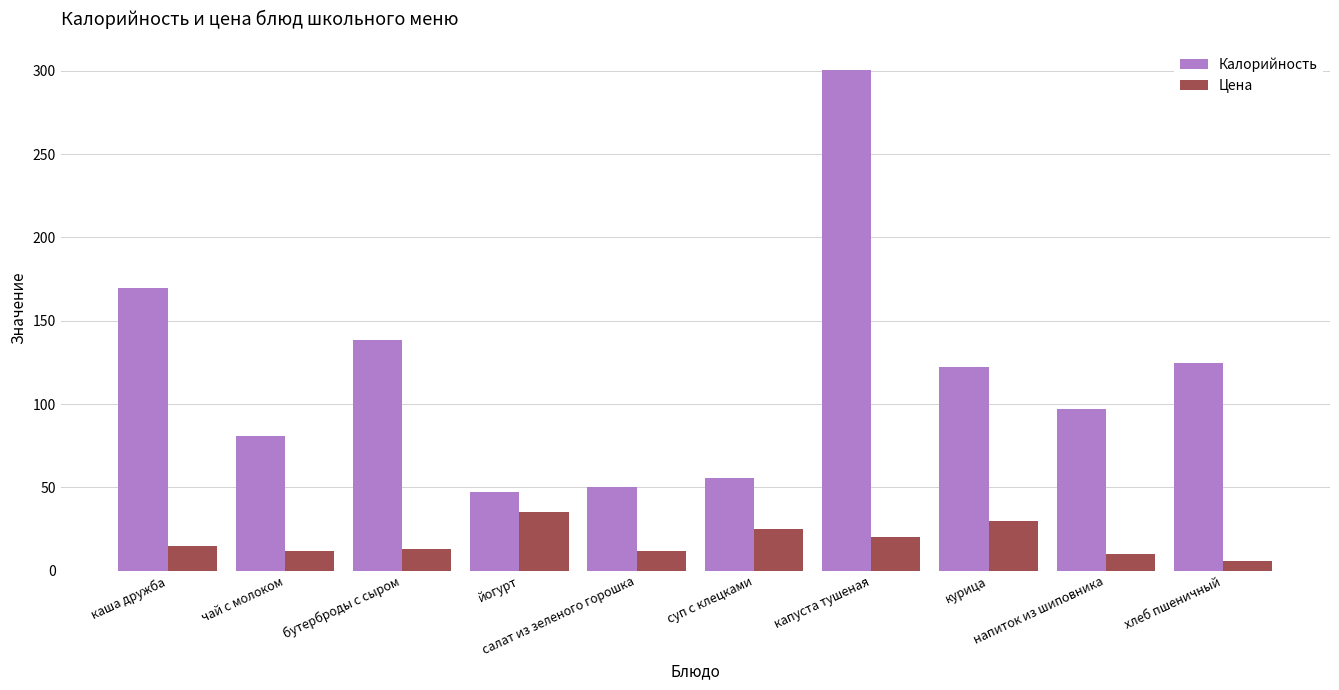

Which series has the largest range (max minus min)?

Калорийность